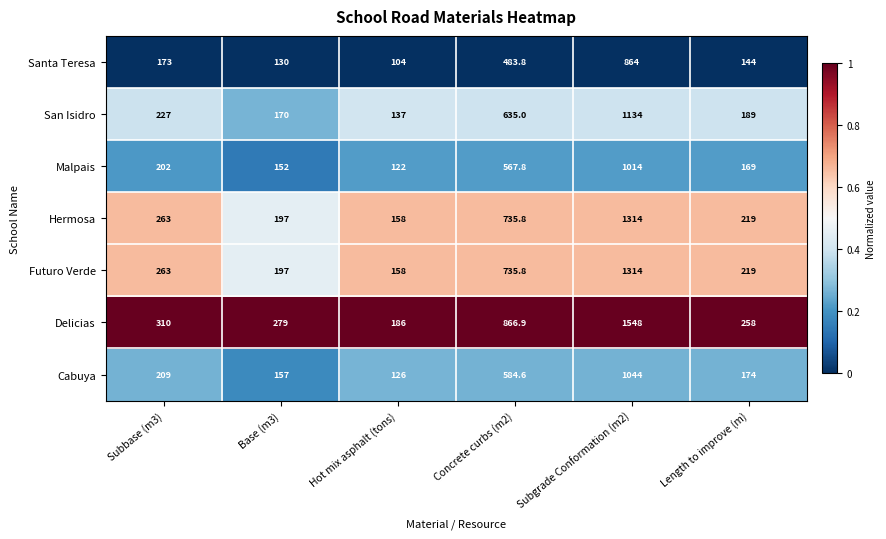

Rank the categories by Cabuya value from highest to lowest.

Subgrade Conformation (m2), Concrete curbs (m2), Subbase (m3), Length to improve (m), Base (m3), Hot mix asphalt (tons)